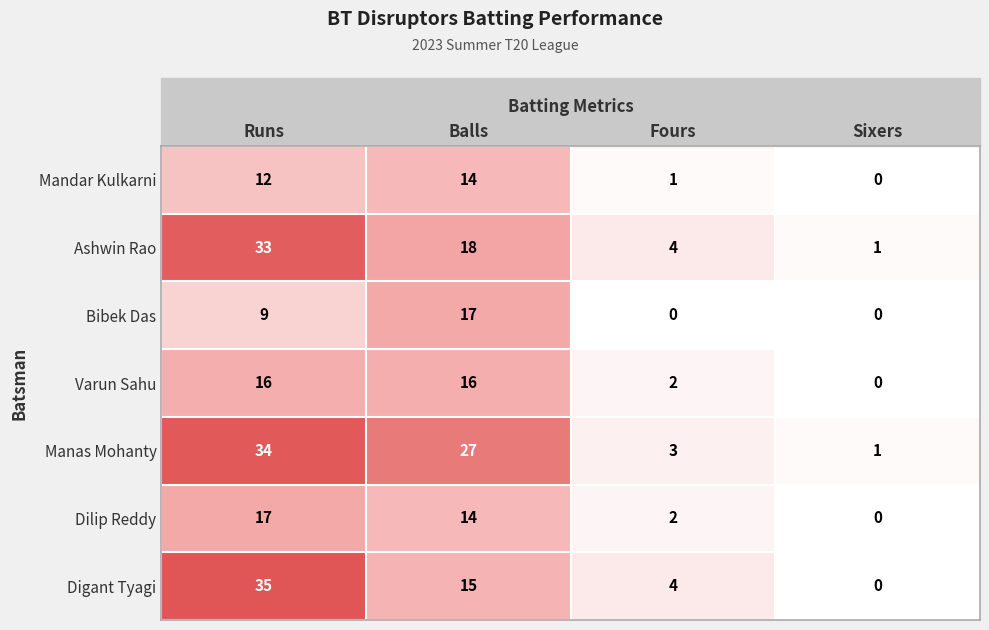

At which category is the sum across all series the highest?

Runs